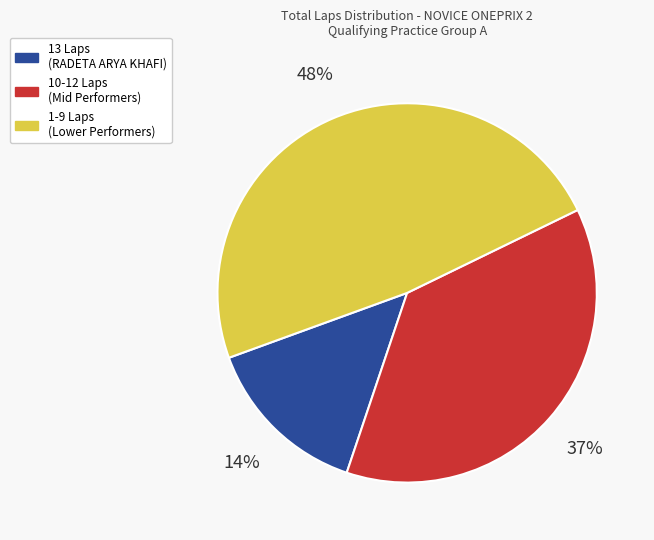

Count the number of slices in the pie.

3